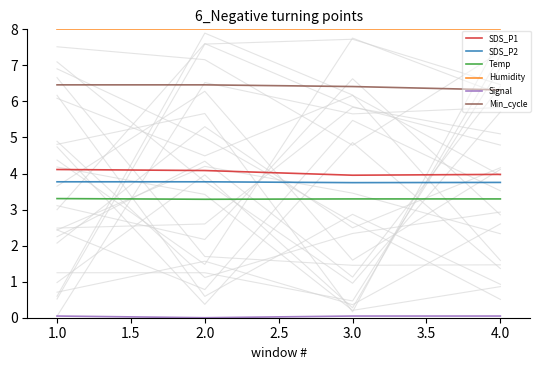

Count the Temp values in the range 3 to 4.

4